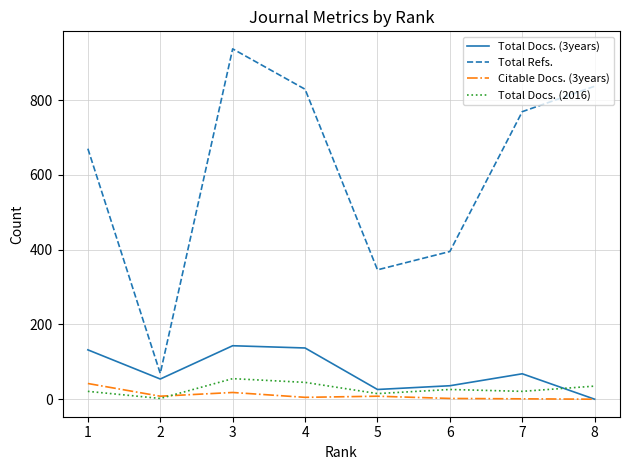

Which series has the largest total across all categories?

Total Refs.